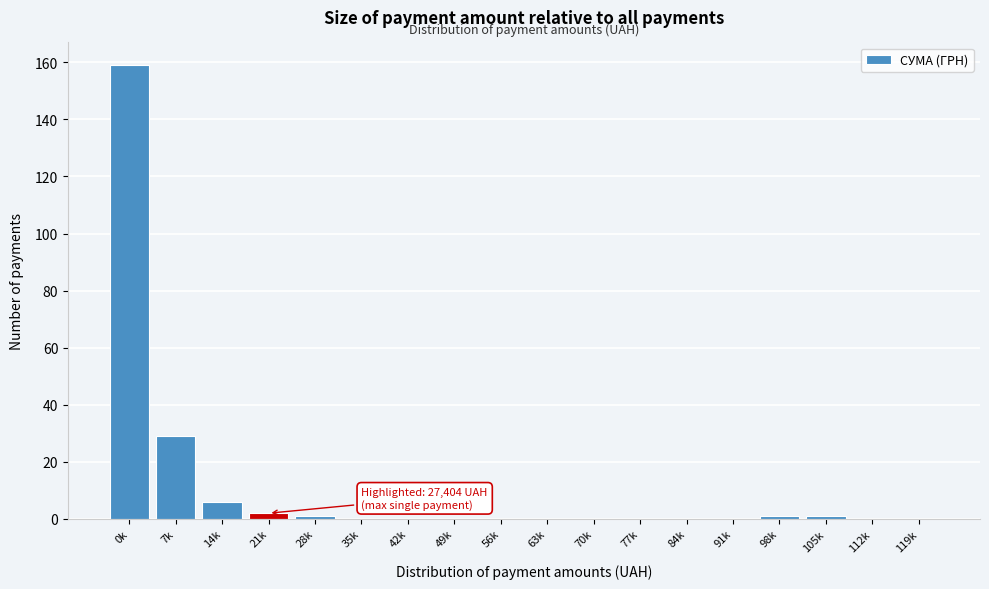

Reading left to right, transcribe all the data shown in this chart.

0k=159	7k=29	14k=6	21k=2	28k=1	35k=0	42k=0	49k=0	56k=0	63k=0	70k=0	77k=0	84k=0	91k=0	98k=1	105k=1	112k=0	119k=0